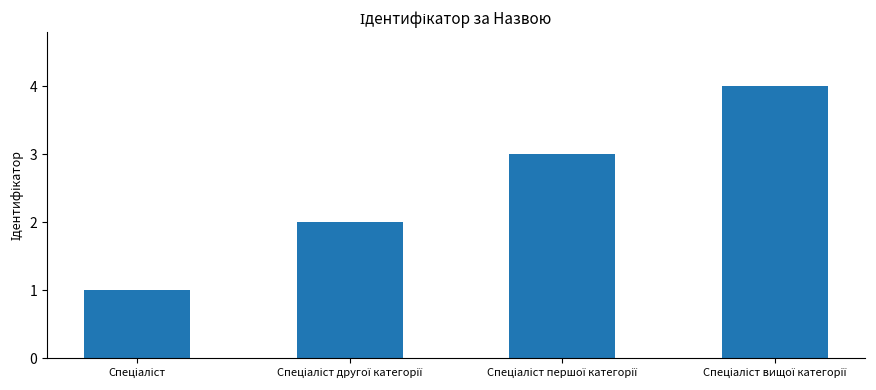

Does the chart contain stacked bars?

No